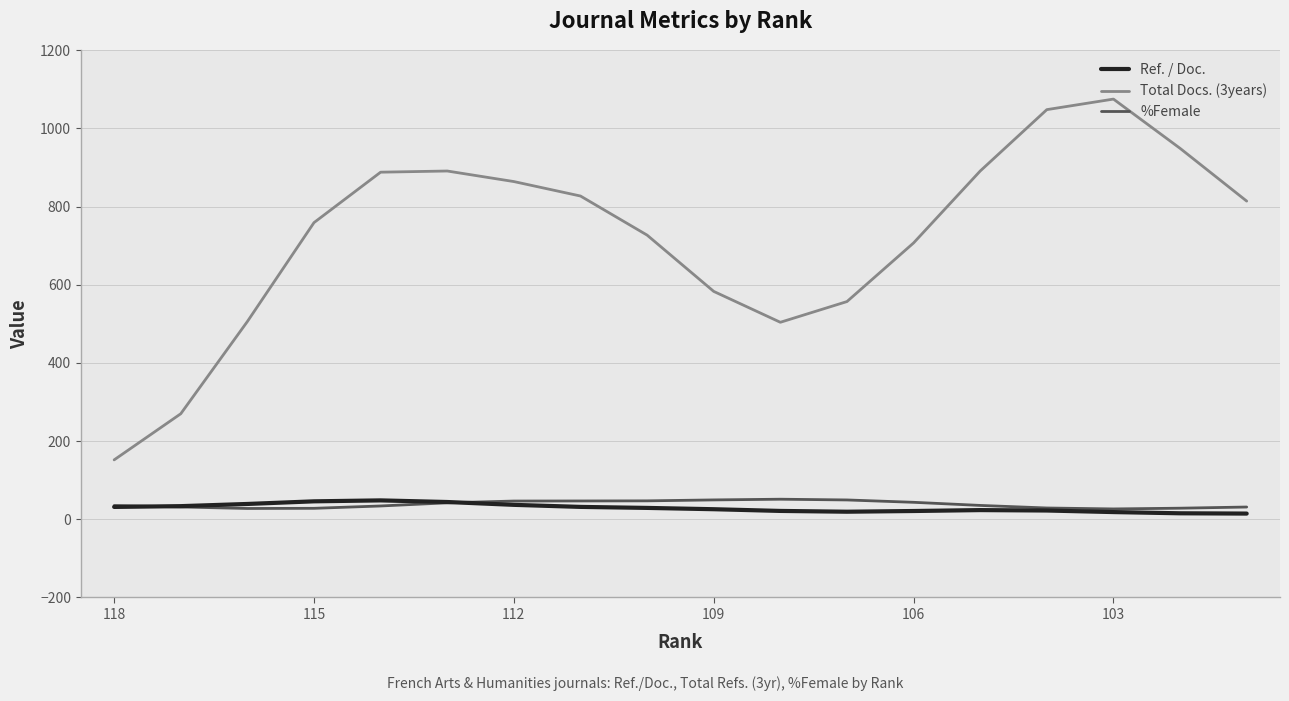

True or false: Ref. / Doc. and Total Docs. (3years) intersect in this chart.

False